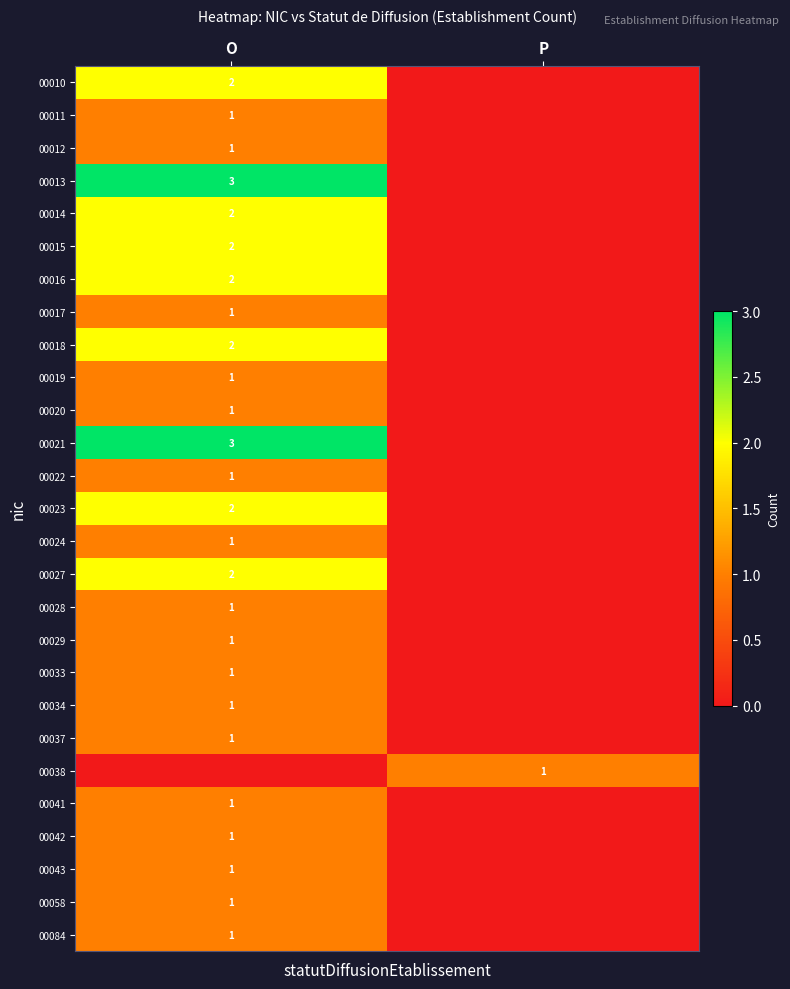

The 00011 series shows 1 at O. True or false?

True